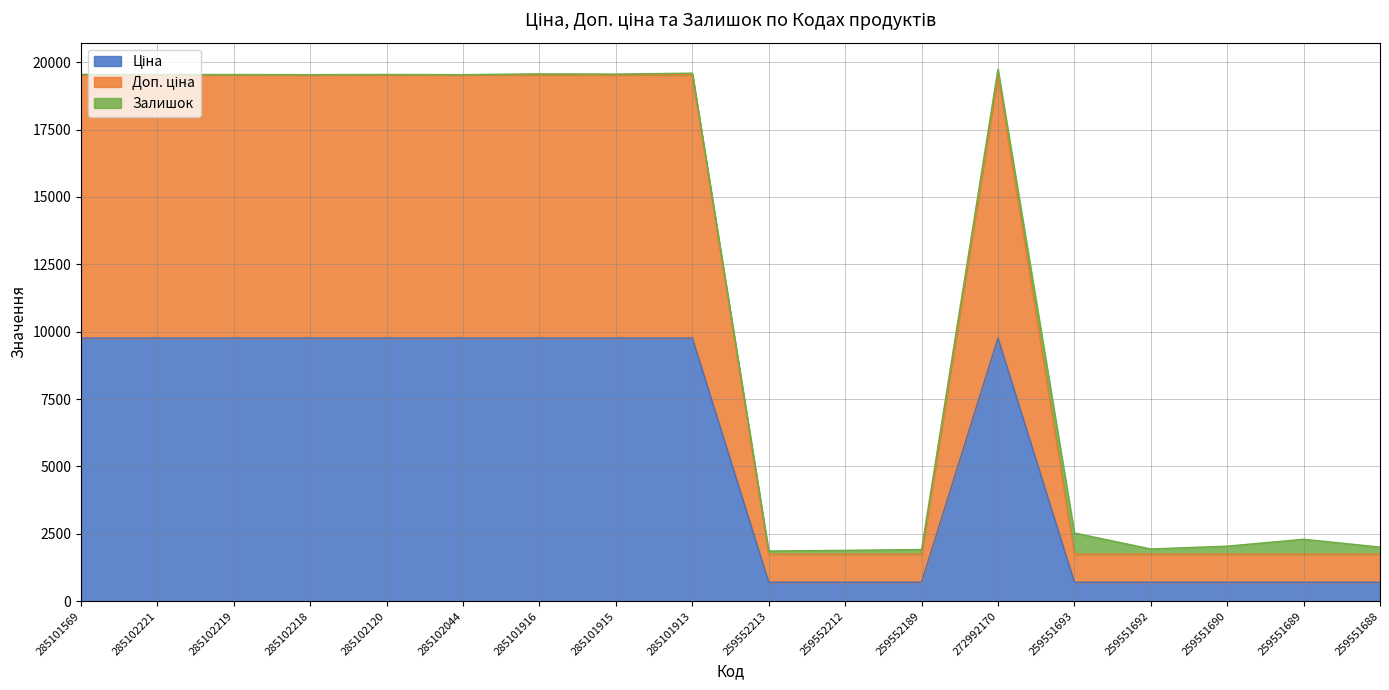

Does the chart have visible grid lines?

Yes